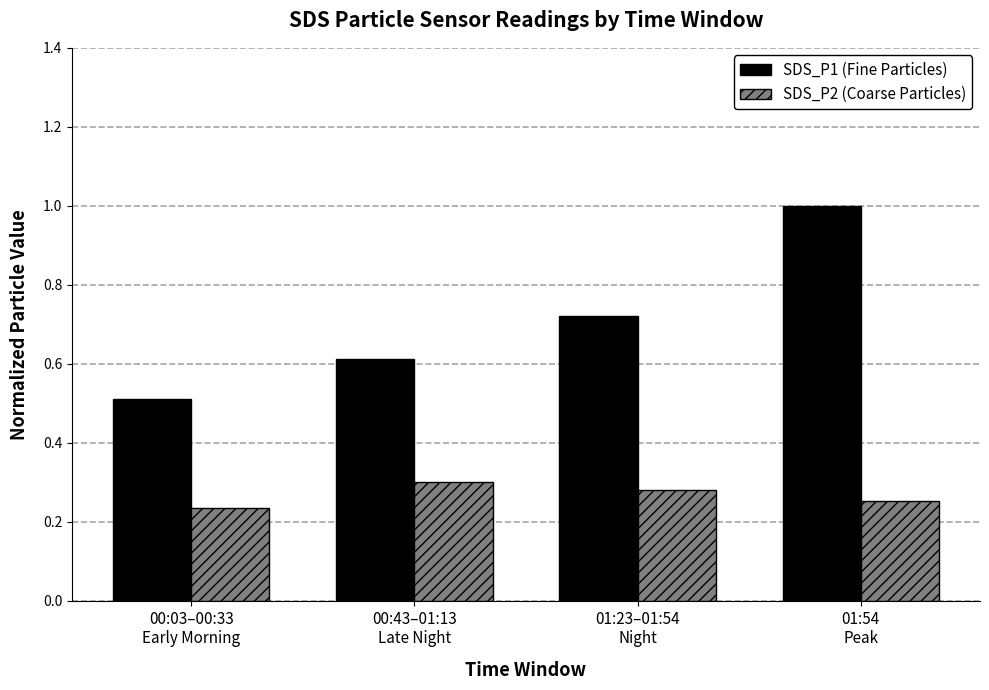

The value of SDS_P2 (Coarse Particles) at 01:54
Peak is 0.1. True or false?

False